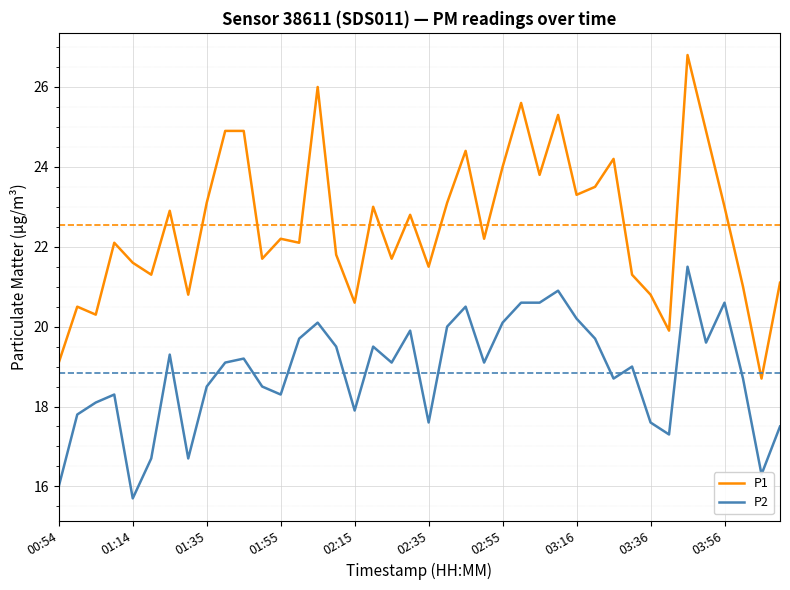

What is the sum of all P1 values?

901.8